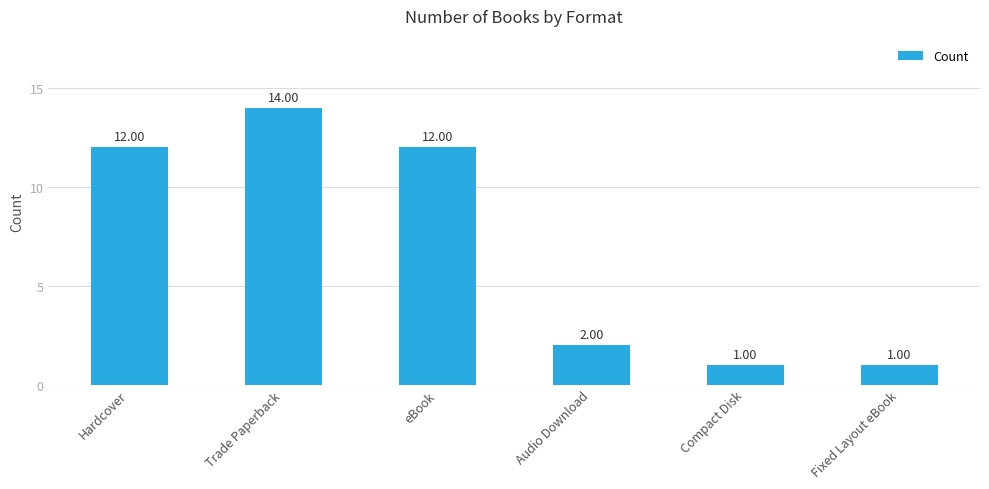

At which category does the chart reach its peak across all series?

Trade Paperback